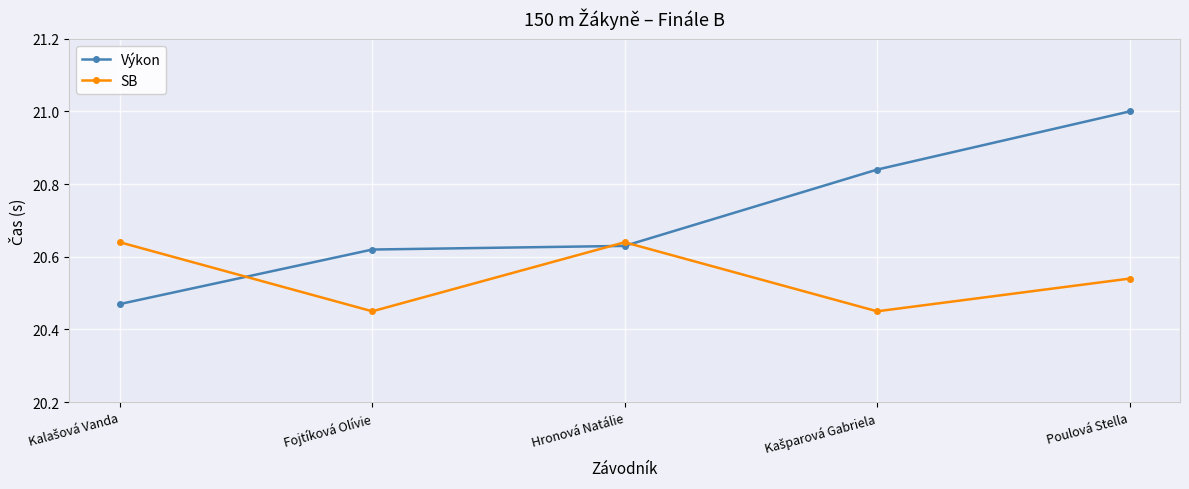

At which category does SB reach its first local peak?

Hronová Natálie